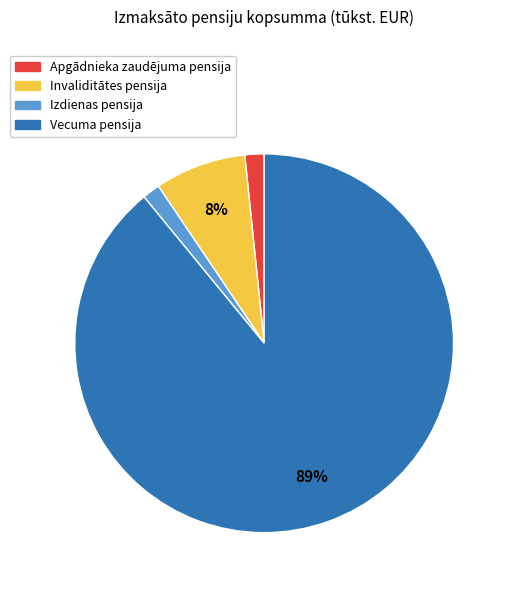

Which has a higher value, Invaliditātes pensija or Izdienas pensija?

Invaliditātes pensija